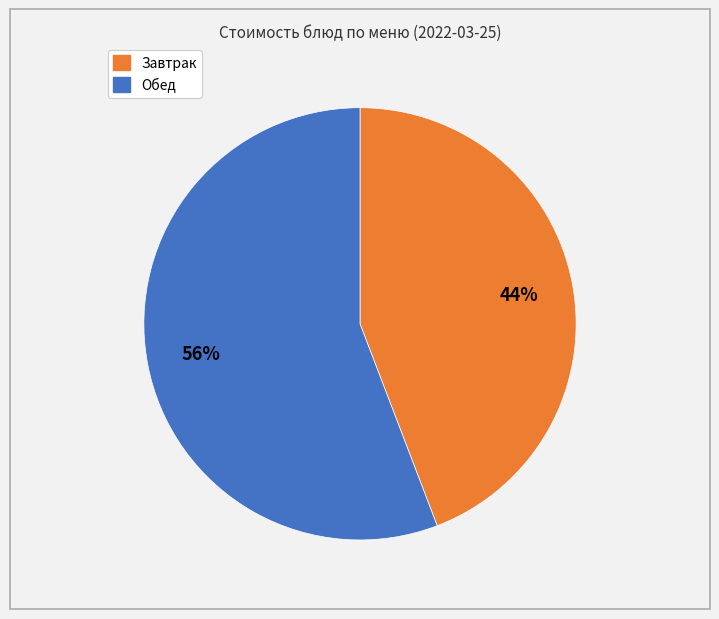

Does any single category account for the majority?

Yes